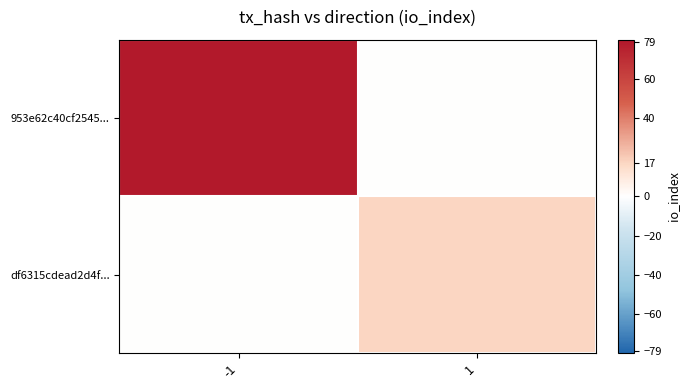

Which has a higher value, -1 or 1?

-1